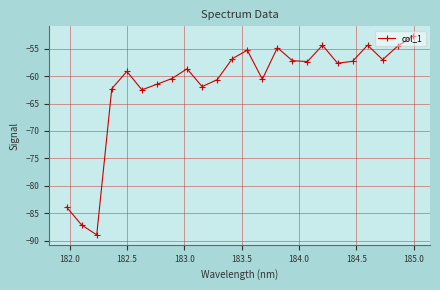

What is the sum of all values?

-1476.6